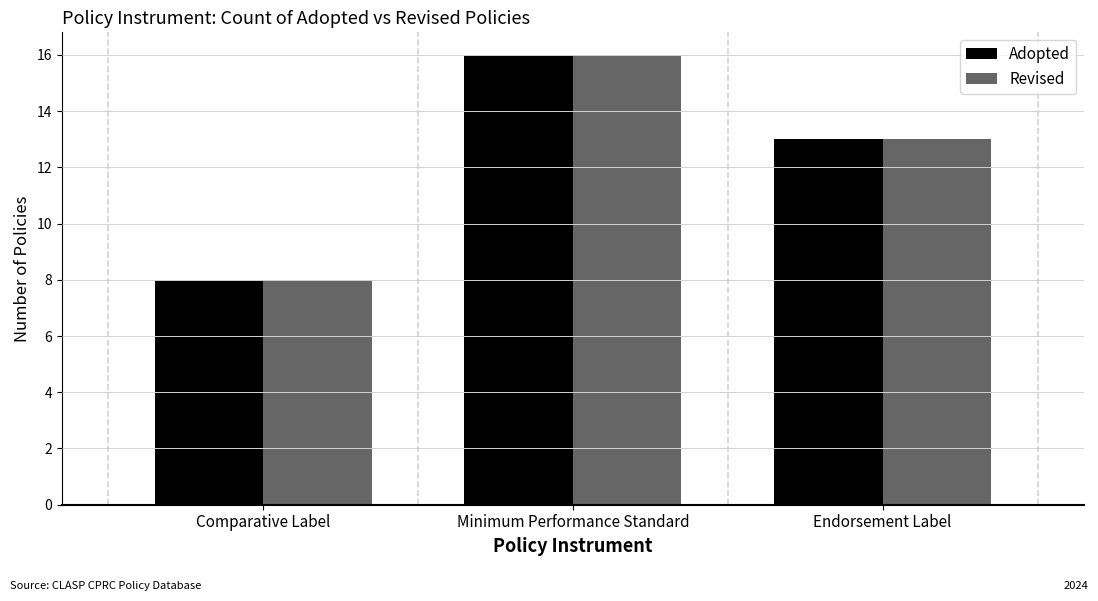

What is the average value of the Adopted series?

12